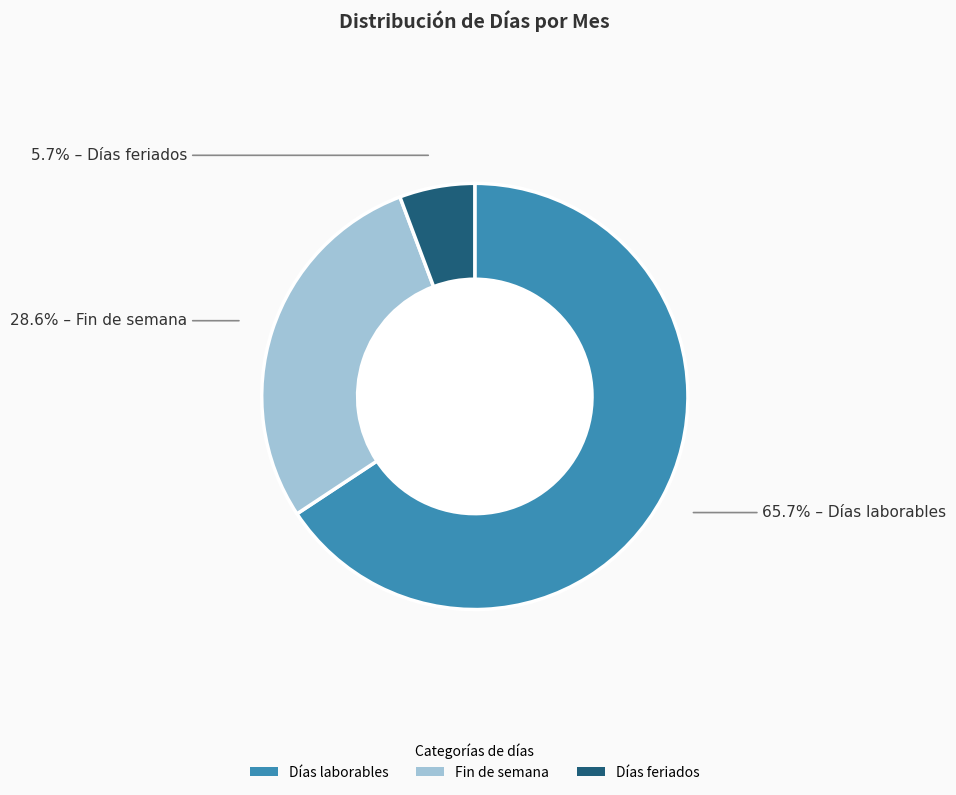

Is the sum of Días laborables and Fin de semana greater than half?

Yes